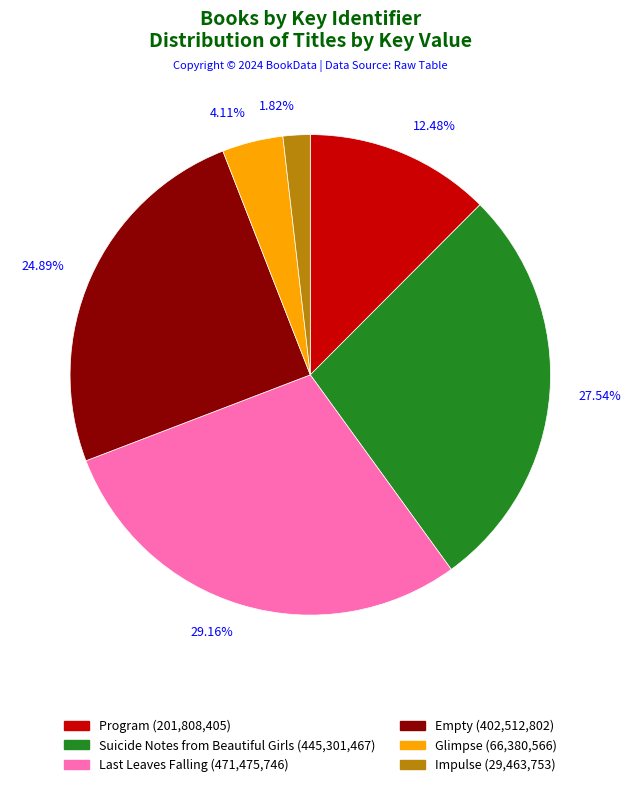

Combined, what portion of the pie is Suicide Notes from Beautiful Girls and Empty?

52.4%